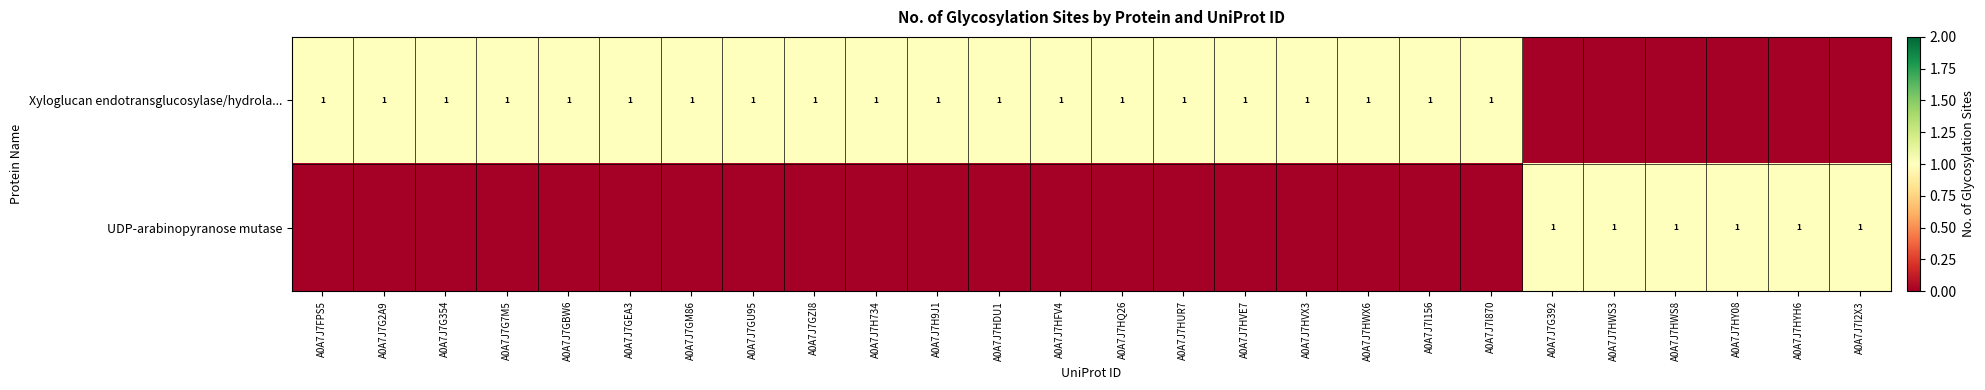

The value of Xyloglucan endotransglucosylase/hydrola... at A0A7J7HVX3 is 1. True or false?

True